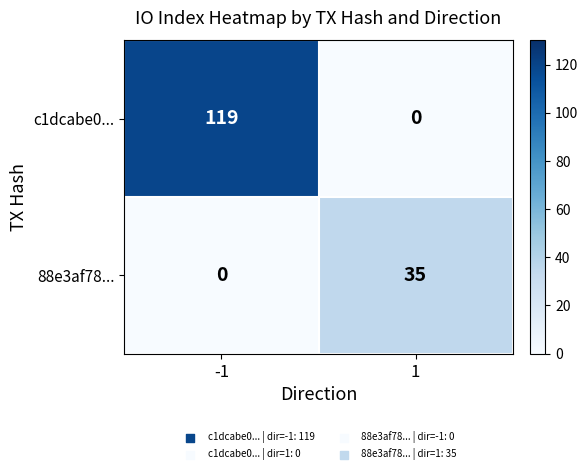

What is the difference between the c1dcabe0... values at 1 and -1?

119